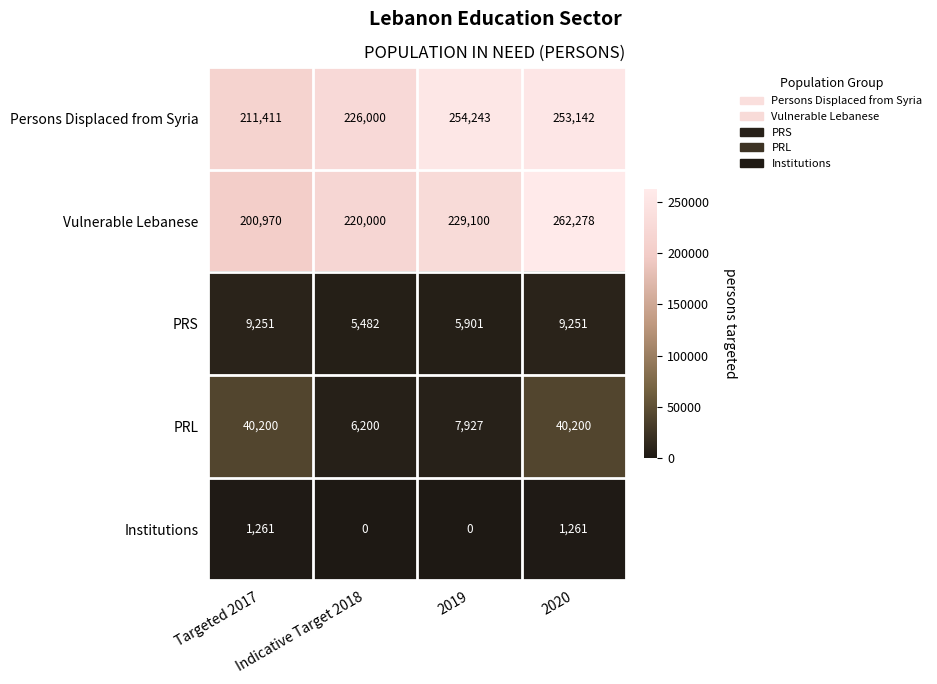

What is the maximum value shown in the chart?

262278